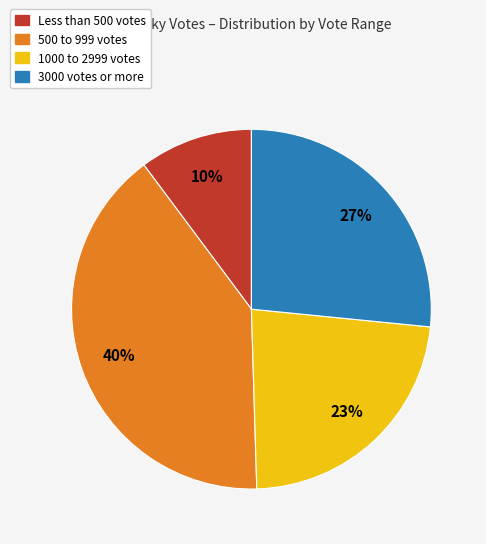

Does any single category account for the majority?

No